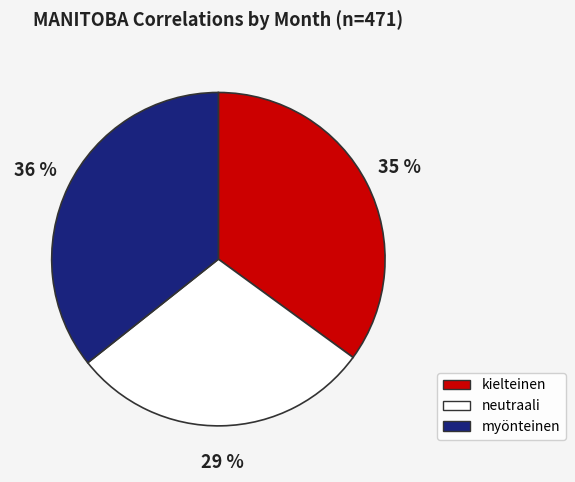

What percentage is the kielteinen slice, to the nearest percent?

35%